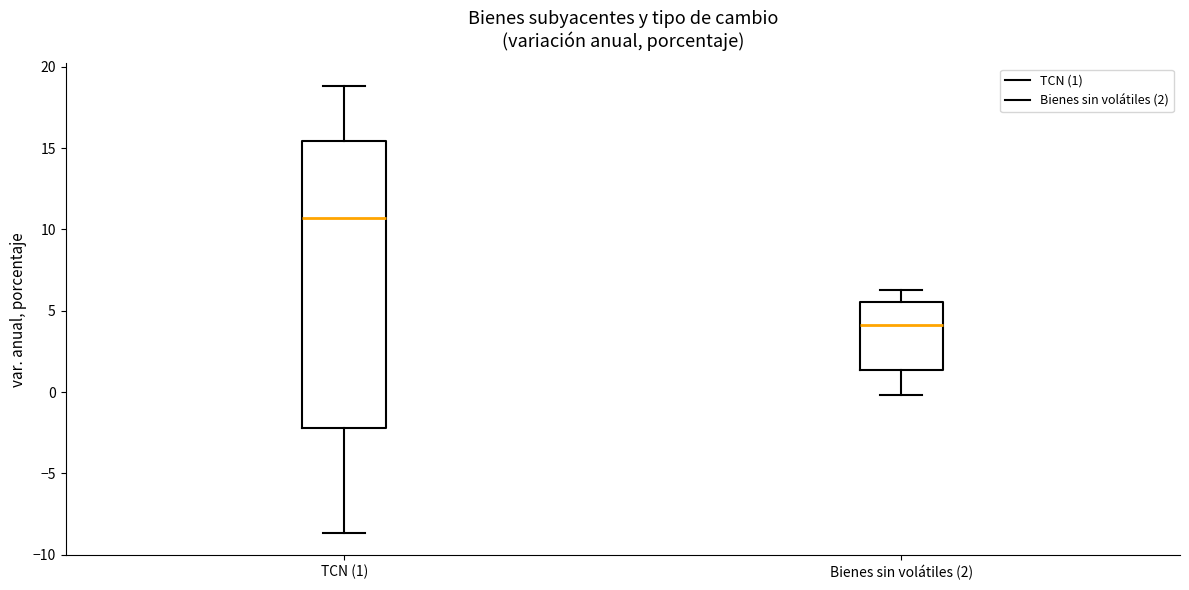

Which box has the highest median line?

TCN (1)